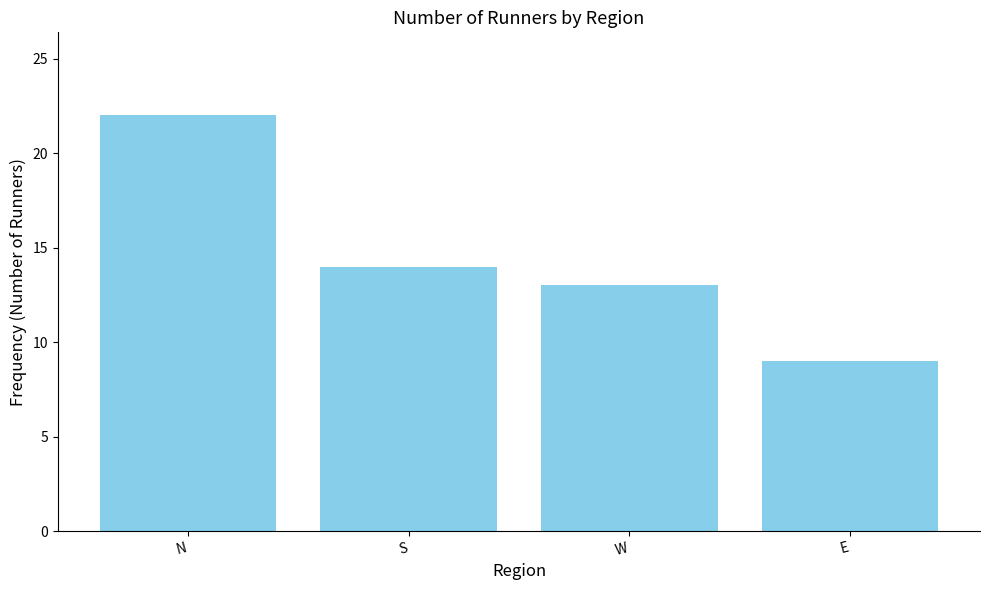

Where is the data nearest to the value 15?

S